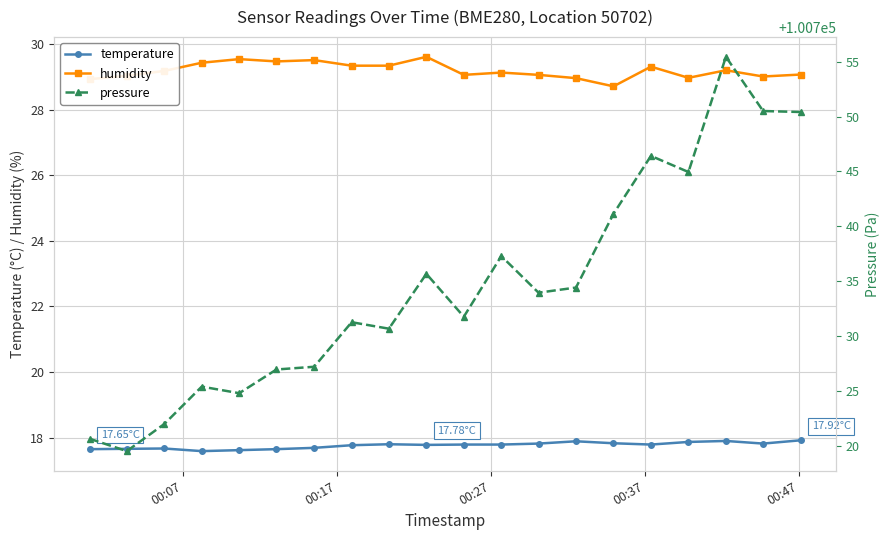

In humidity, how many points are lower than both neighbors (excluding endpoints)?

5